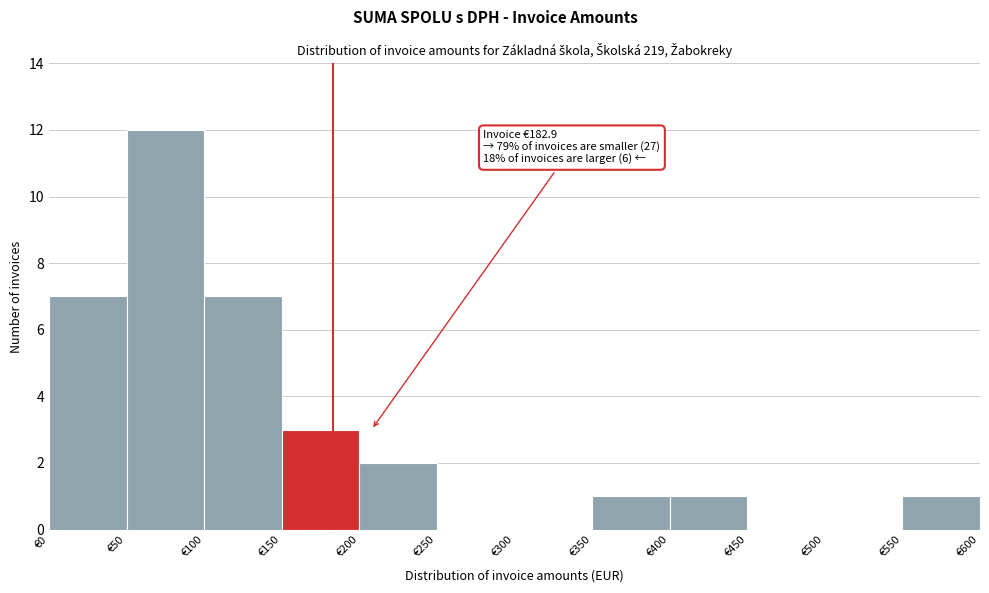

Over which range of the x-axis is the bar tallest?

50 to 100